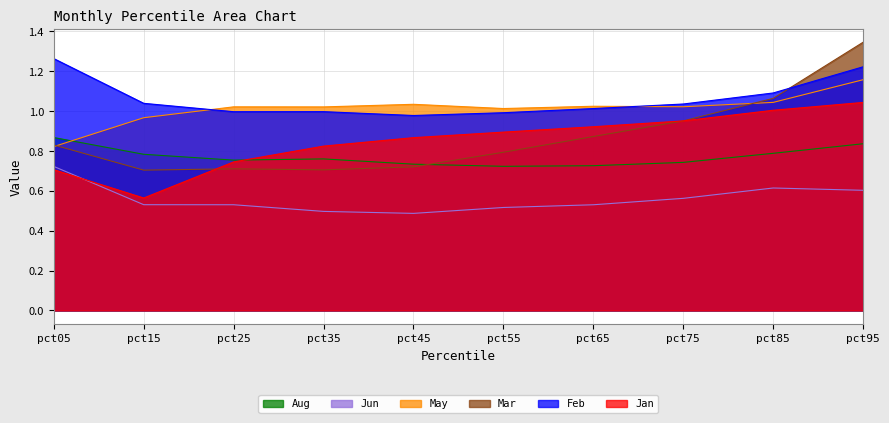

What value does the Feb series have at pct35?

1.0